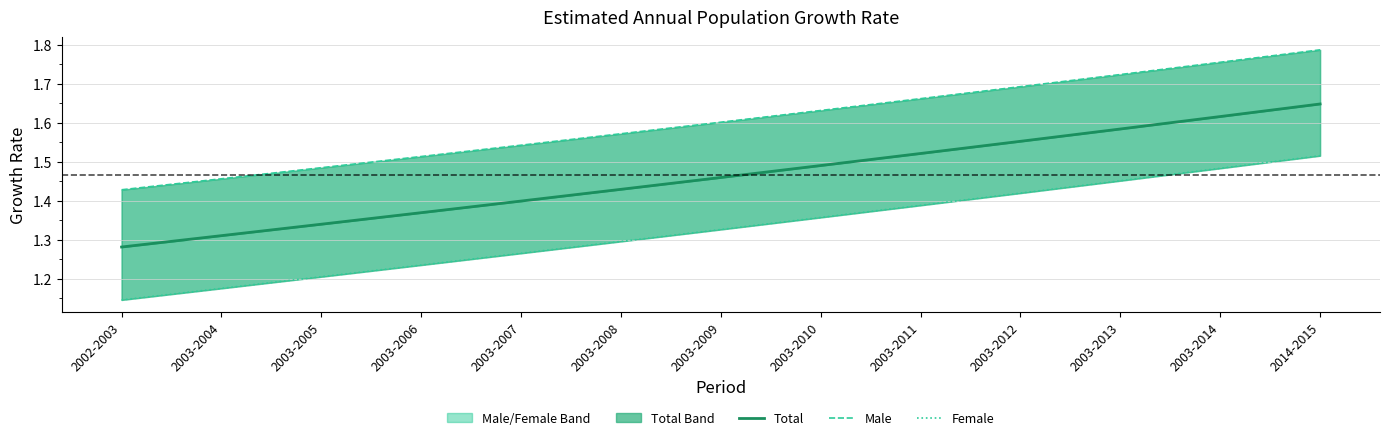

Rank the series by their maximum value, from highest to lowest.

Male, Total, Female